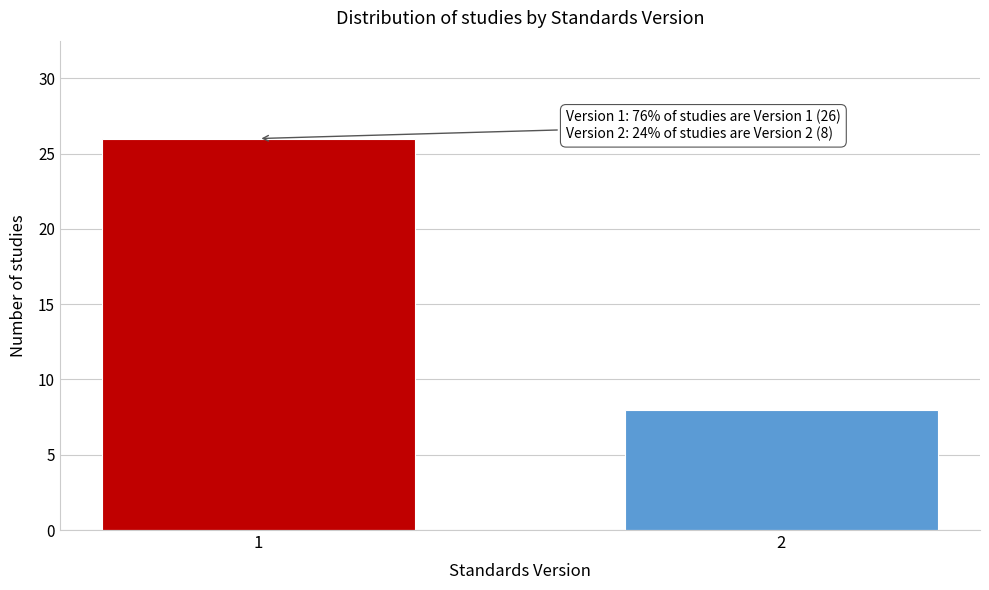

Reading left to right, transcribe all the data shown in this chart.

1=26	2=8